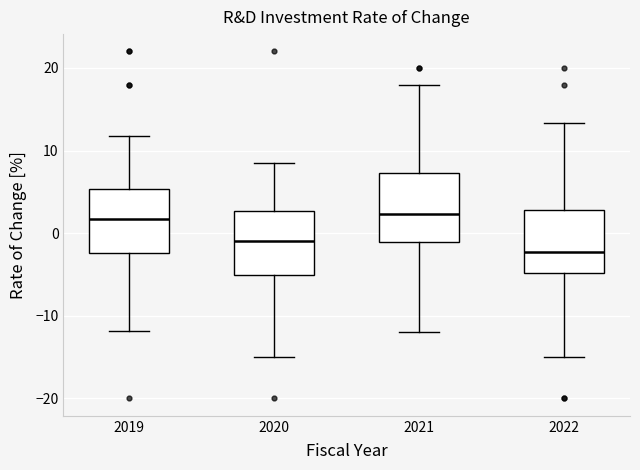

Reading left to right, transcribe this box plot: for each box, give where its median line is, the range the box spans, and where its two whiskers end, as read against the y-axis. The values are not printed on the chart, so give them approximately, as read against the axis.

2019: median 2, box -2 to 5, whiskers -12 to 12
2020: median -1, box -5 to 3, whiskers -15 to 9
2021: median 2, box -1 to 7, whiskers -12 to 18
2022: median -2, box -5 to 3, whiskers -15 to 13